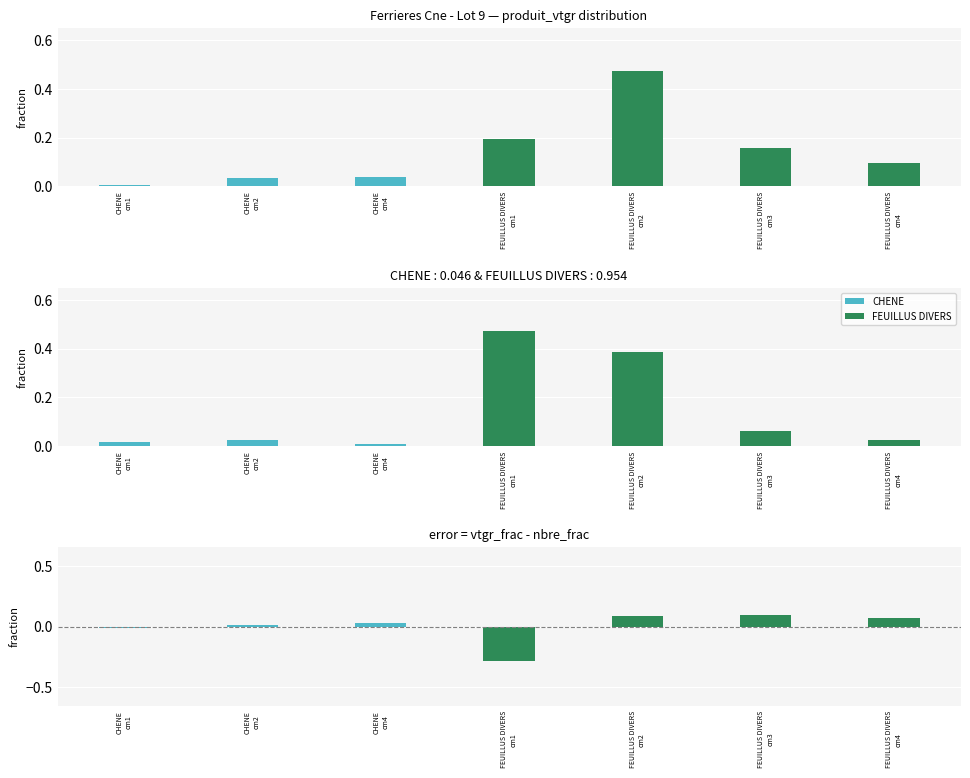

What is the smallest value displayed?

-0.3